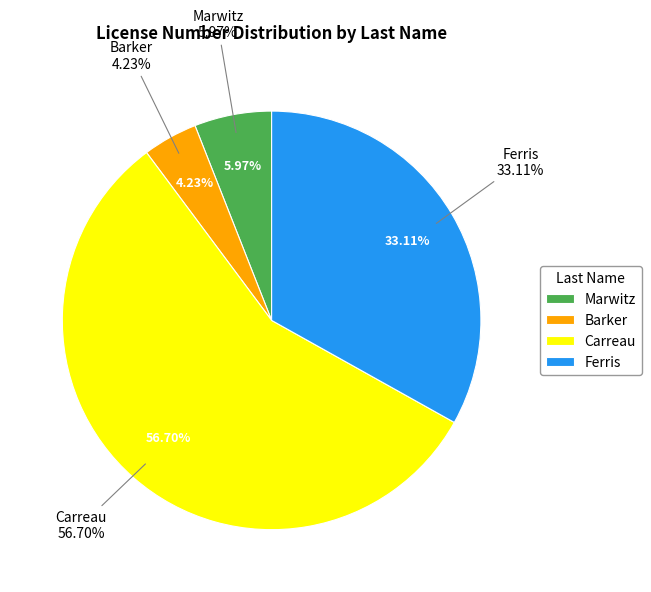

How many slices are in this pie chart?

4